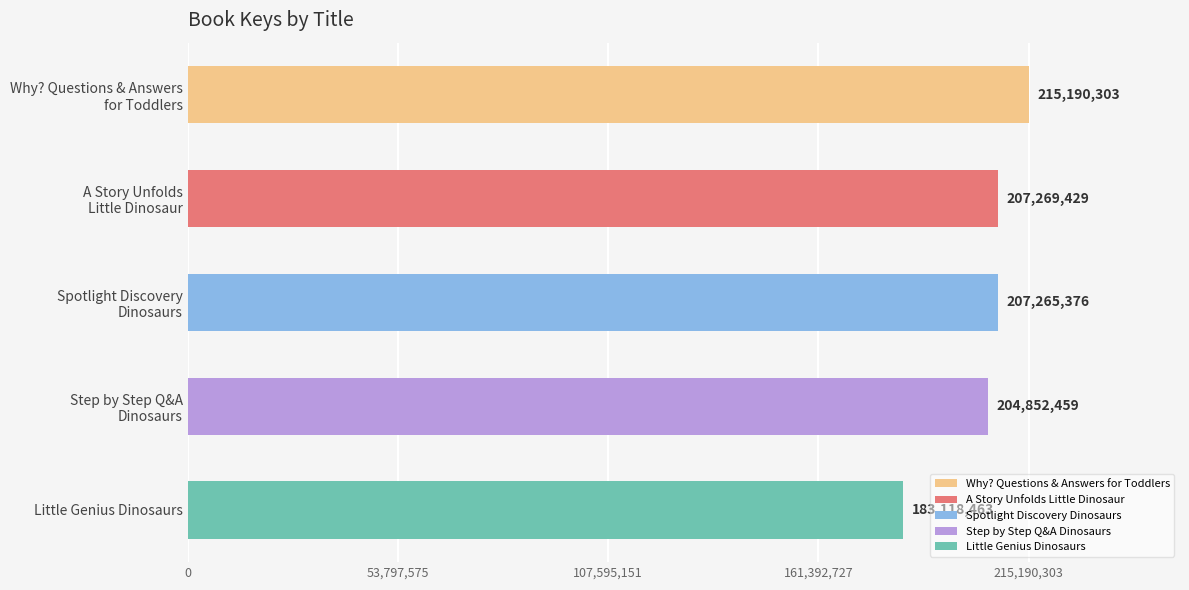

Reading top to bottom, extract all data points from this chart.

215190303	207269429	207265376	204852459	183118463